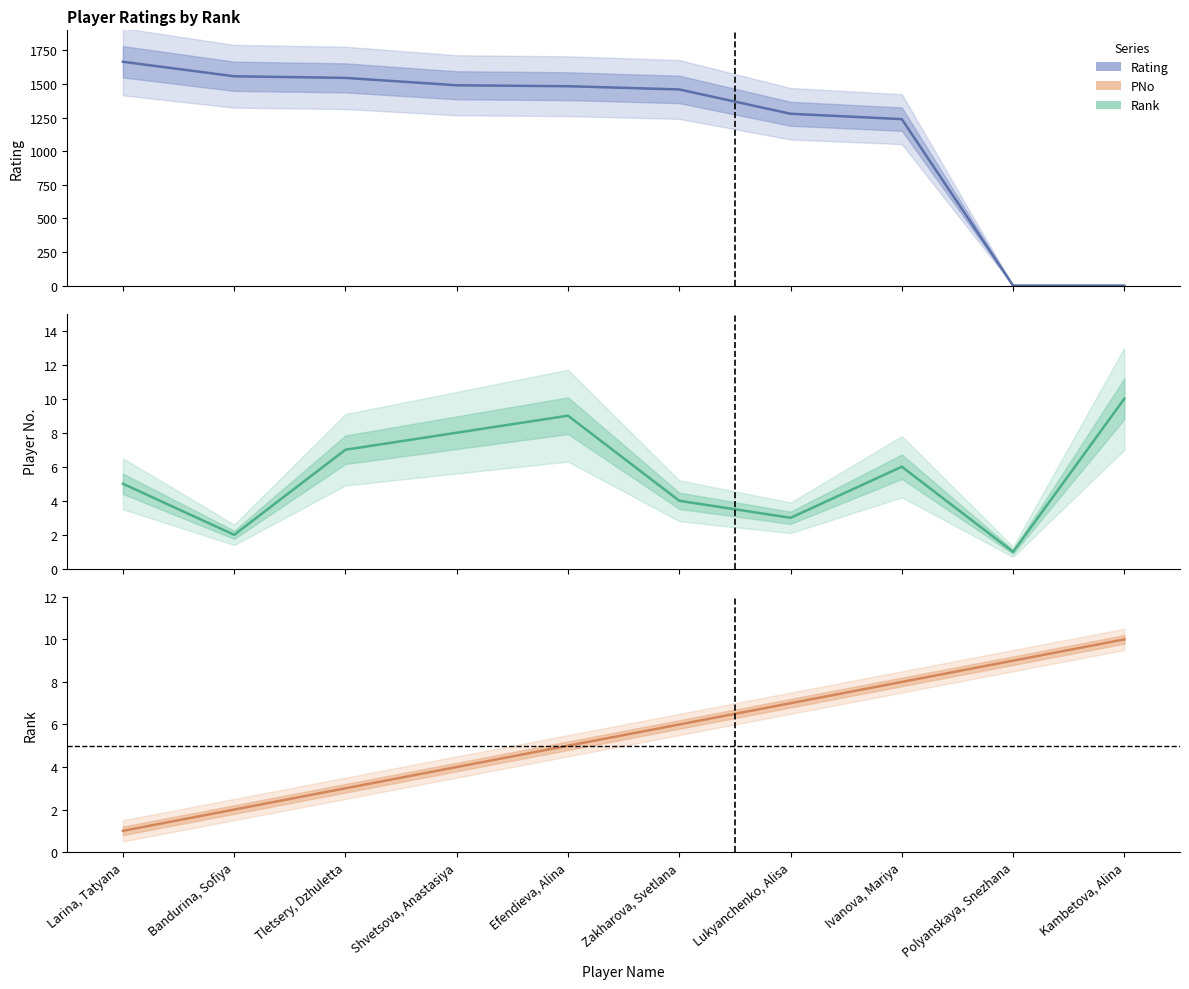

What is the greatest value displayed?

1666